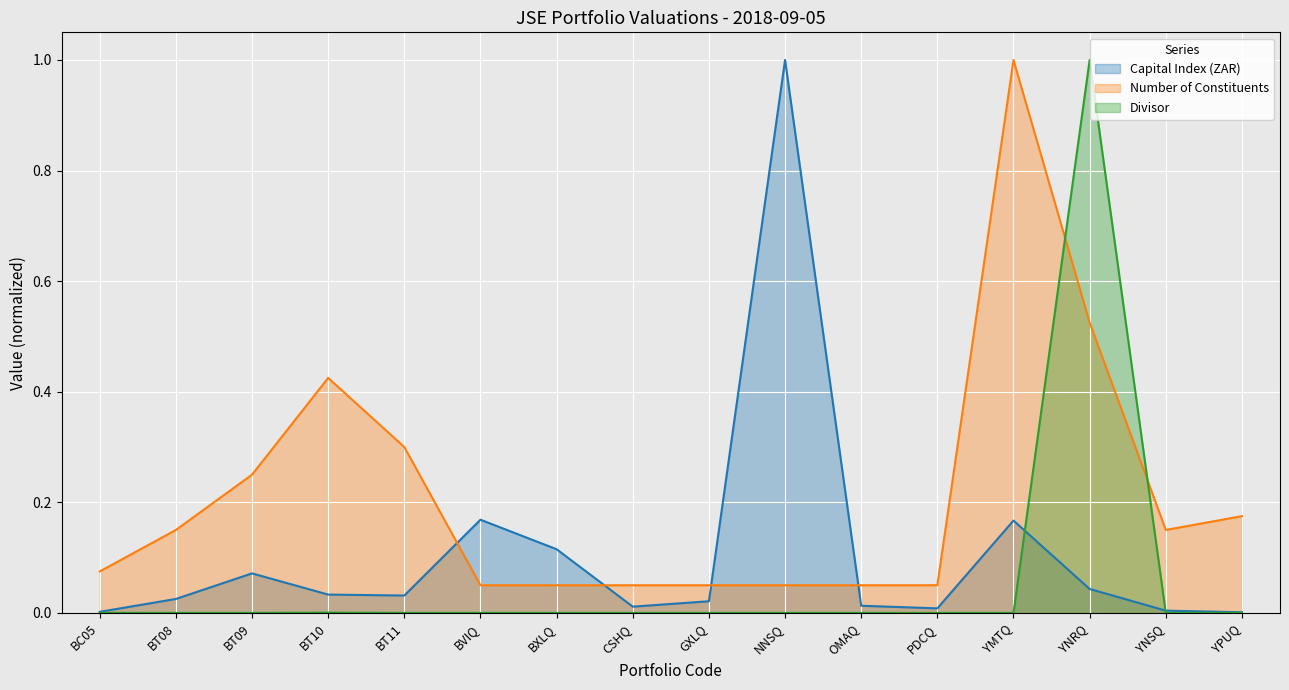

Is it true that Capital Index (ZAR) equals 0.0 at BT11?

True